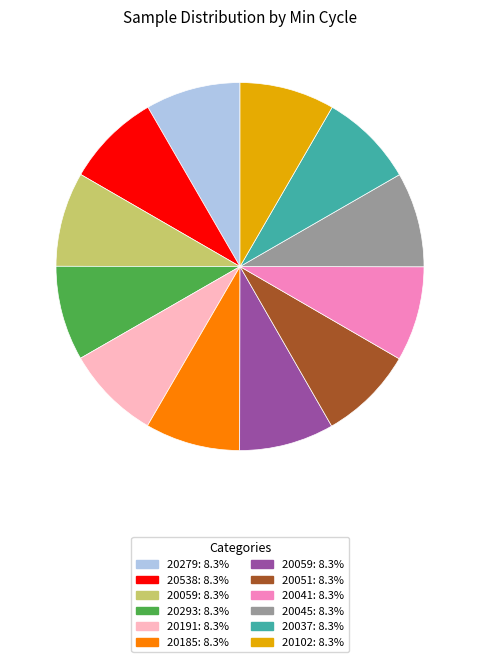

Does any single category account for the majority?

No